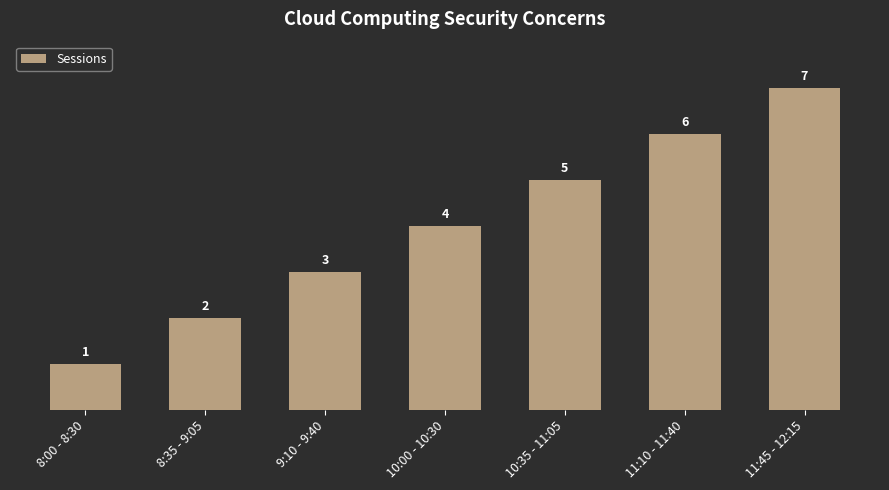

What is the approximate value at 8:35 - 9:05?

2